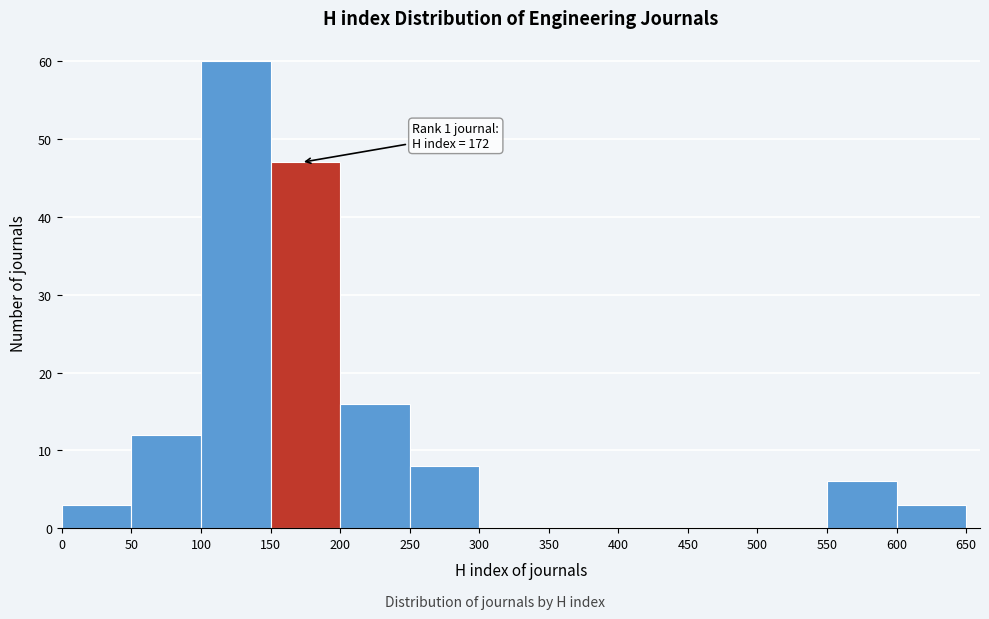

Over which range of the x-axis is the bar tallest?

100 to 150